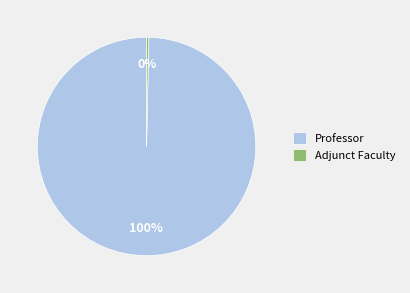

Is there a majority slice in this chart?

Yes